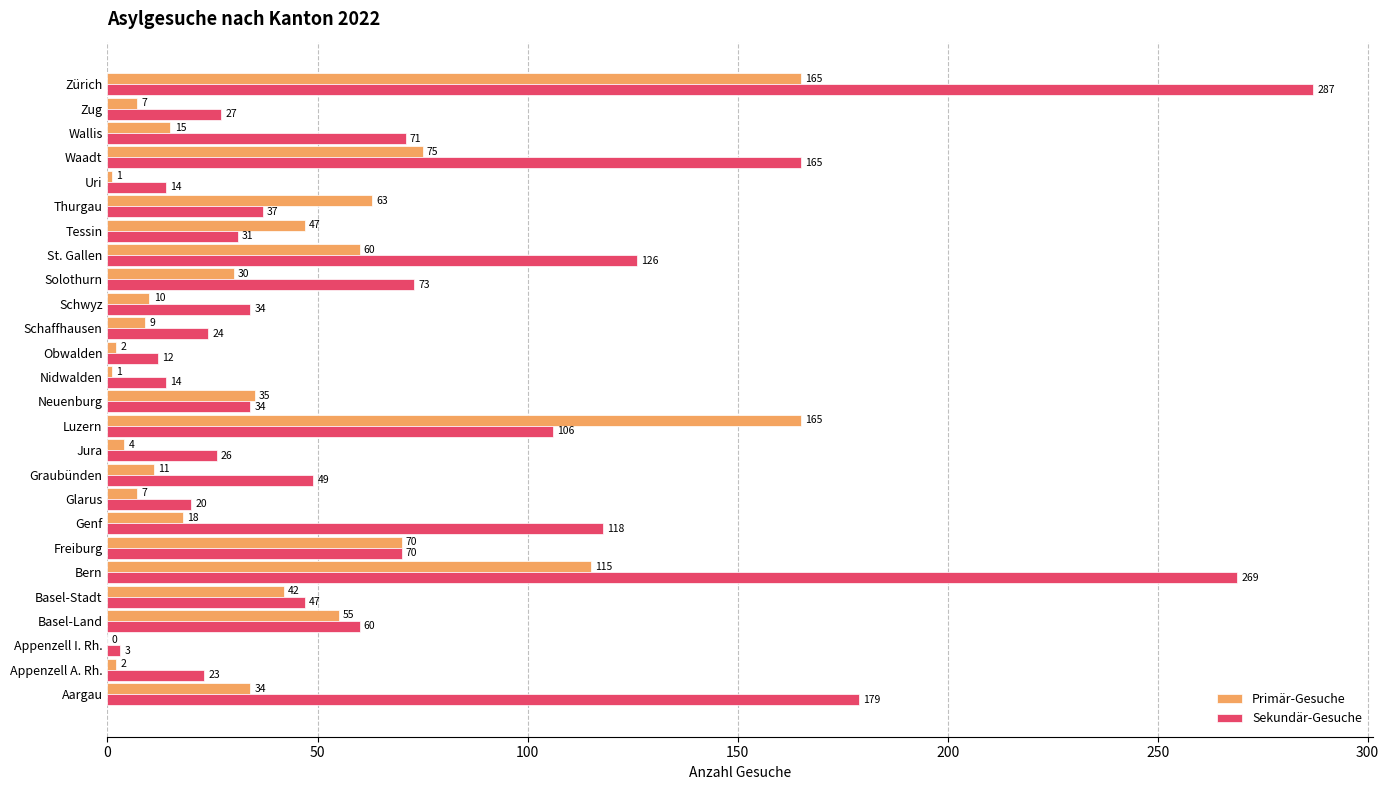

What value does the Sekundär-Gesuche series have at Freiburg?

70